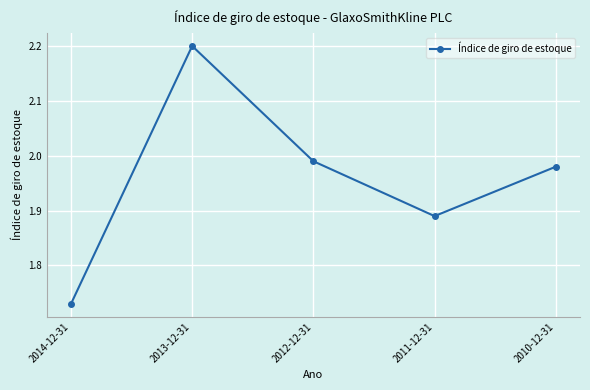

What is the label of the 1st point from the left?

2014-12-31